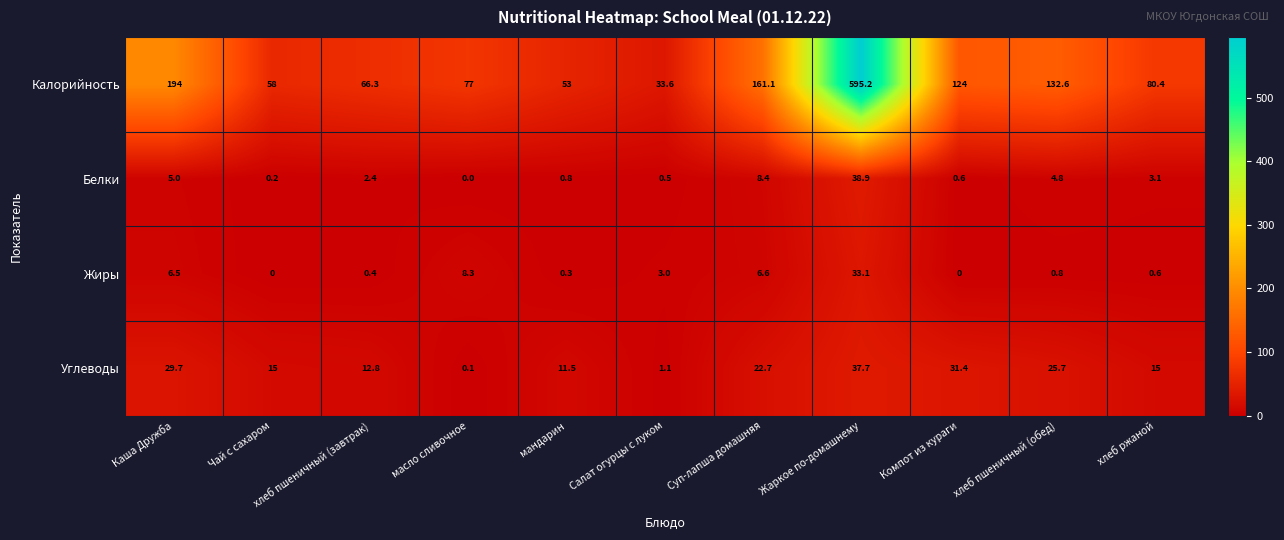

What is the average value of the Жиры series?

5.4